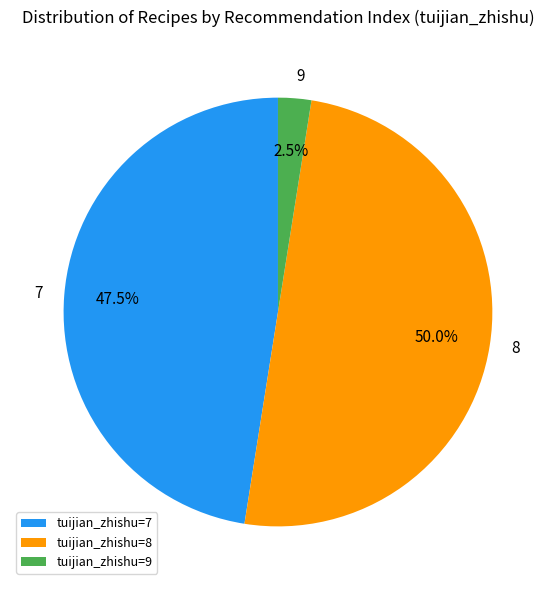

Do tuijian_zhishu=9 and tuijian_zhishu=8 together represent more than half of the pie?

Yes